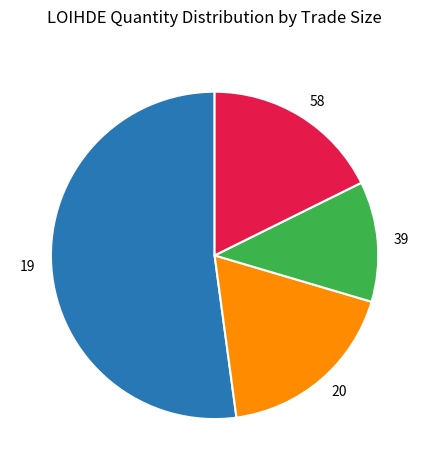

What is the smallest slice in the pie chart?

39